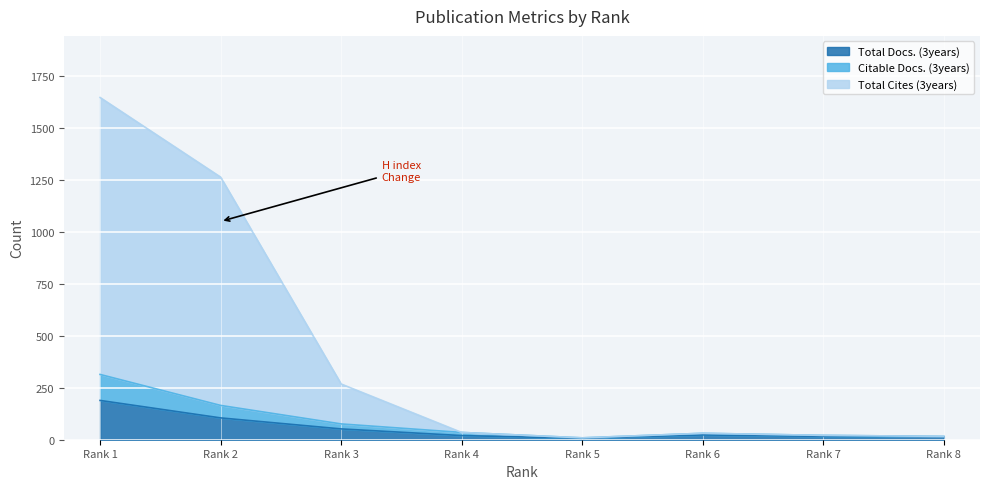

True or false: Total Docs. (3years) has more than 1 interior local peaks.

False